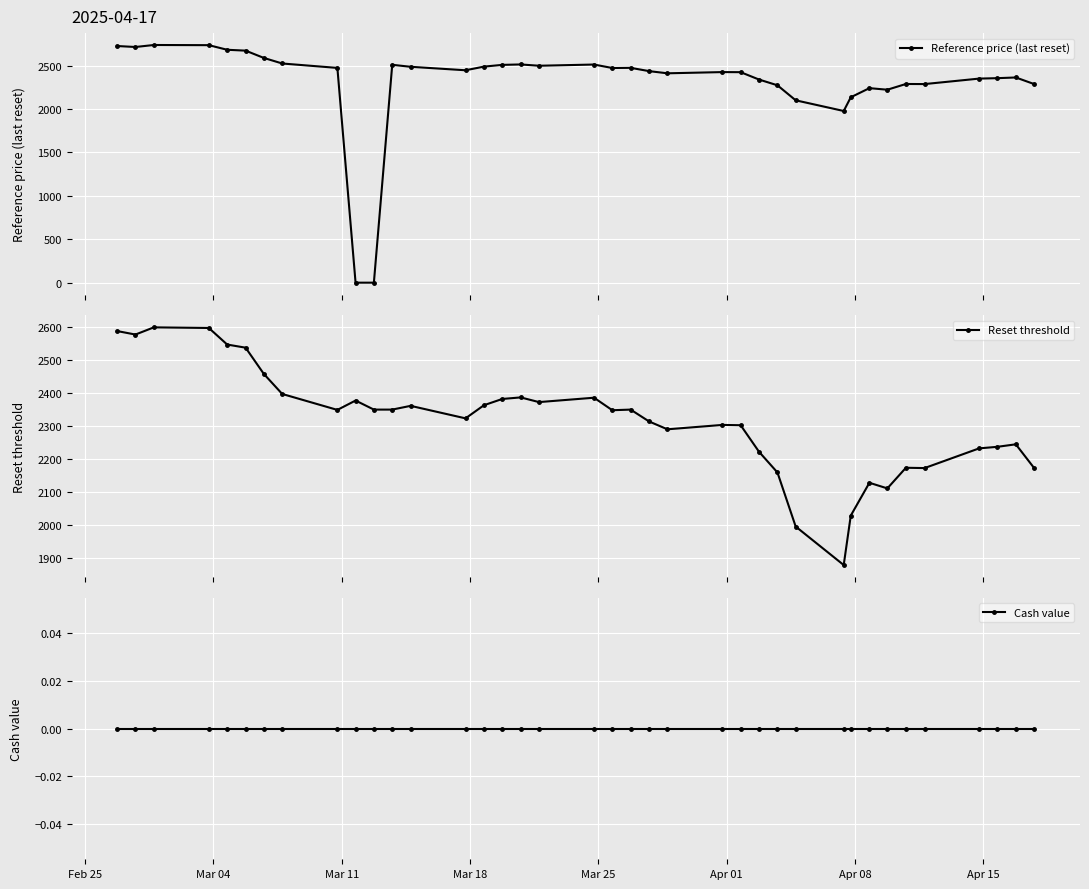

True or false: Reference price (last reset) has more than 0 points higher than both neighbors.

True